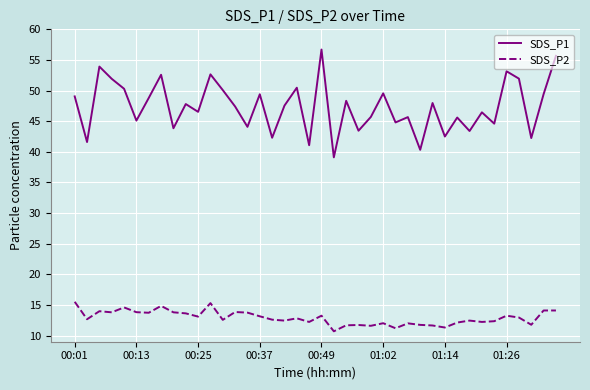

Which series has the largest total across all categories?

SDS_P1